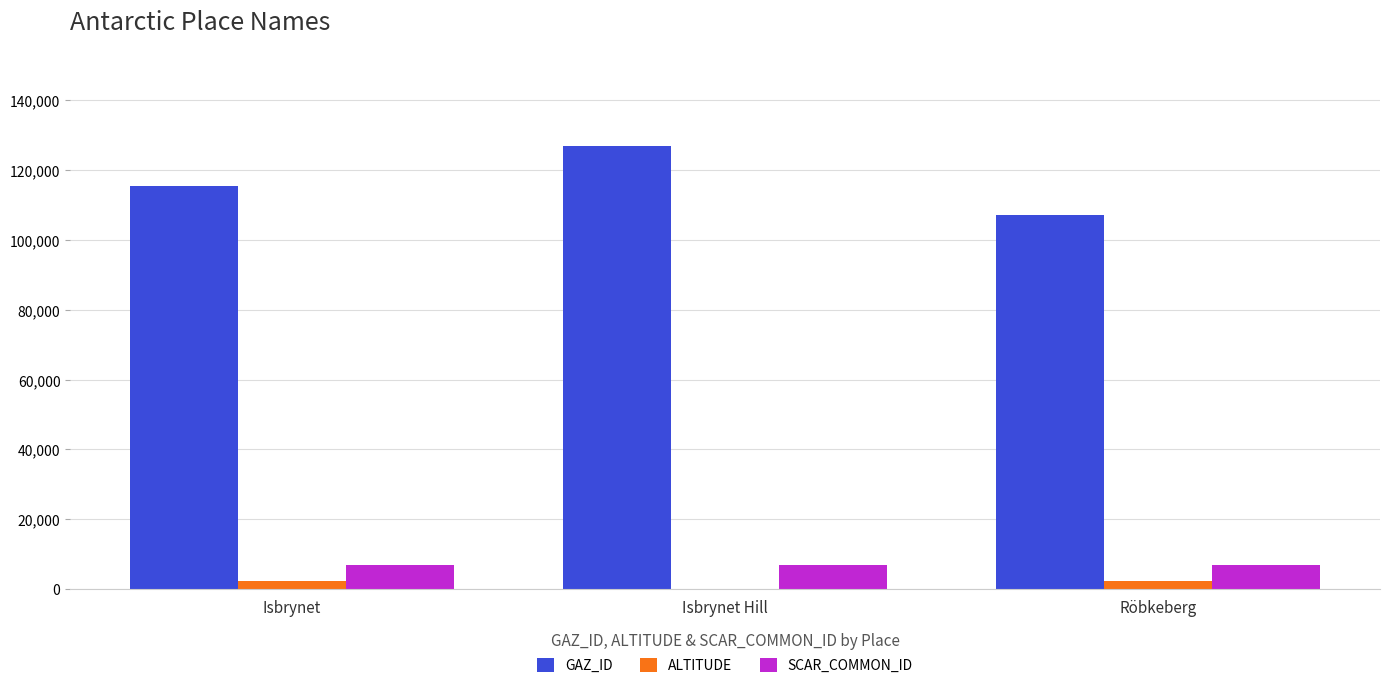

Reading left to right, list all the values displayed in this chart.

GAZ_ID: Isbrynet=115335	Isbrynet Hill=126975	Röbkeberg=107066
ALTITUDE: Isbrynet=2225	Isbrynet Hill=0	Röbkeberg=2225
SCAR_COMMON_ID: Isbrynet=6946	Isbrynet Hill=6946	Röbkeberg=6946